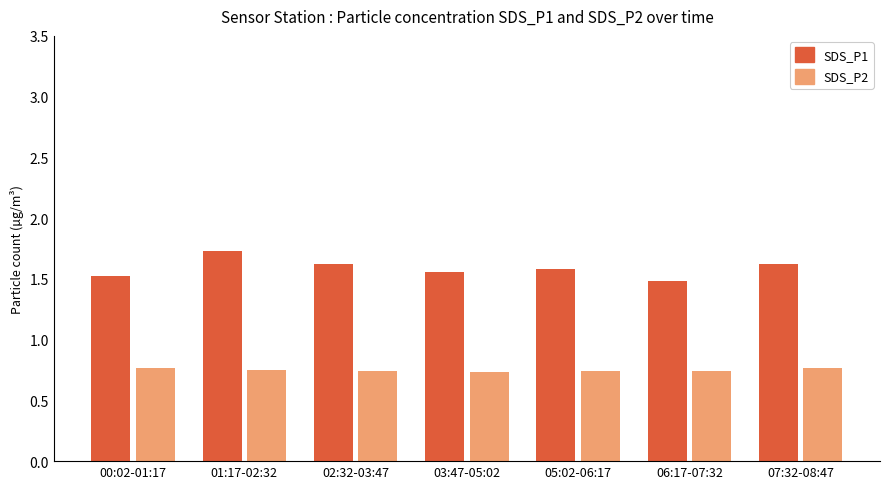

How many SDS_P1 values are between 1 and 2?

7